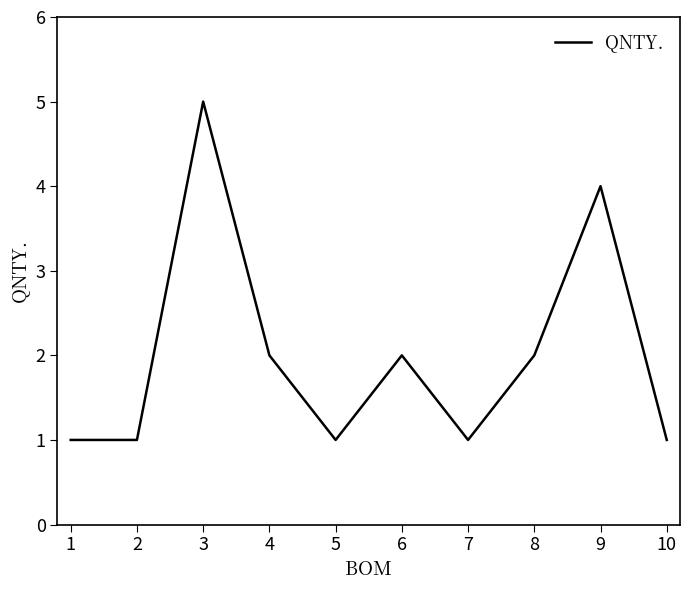

What is the difference between the maximum and minimum values?

4